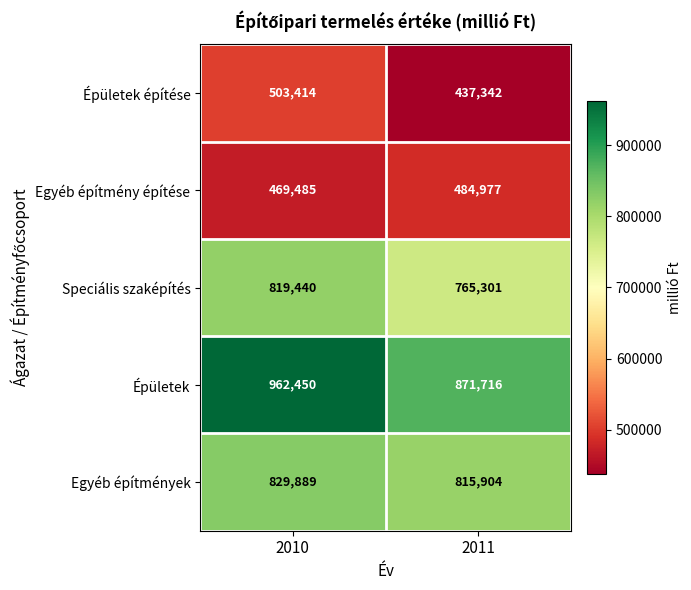

What is the highest value of the Épületek series?

962450